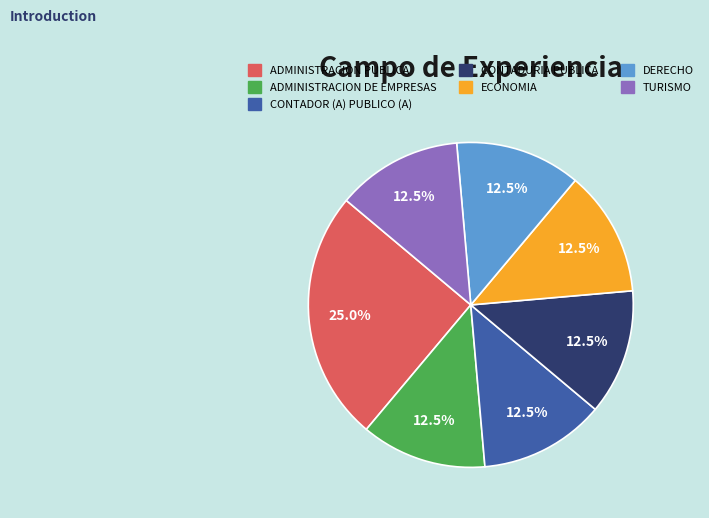

How many segments does this pie chart have?

7